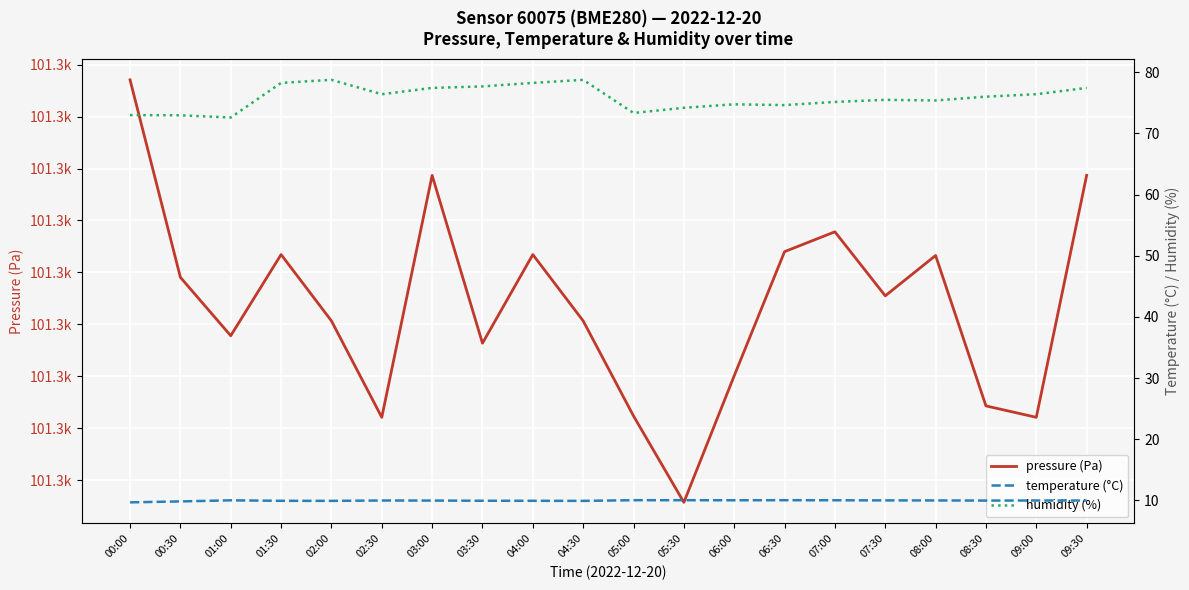

True or false: pressure (Pa) has a value of 101273.2 at 03:30.

True